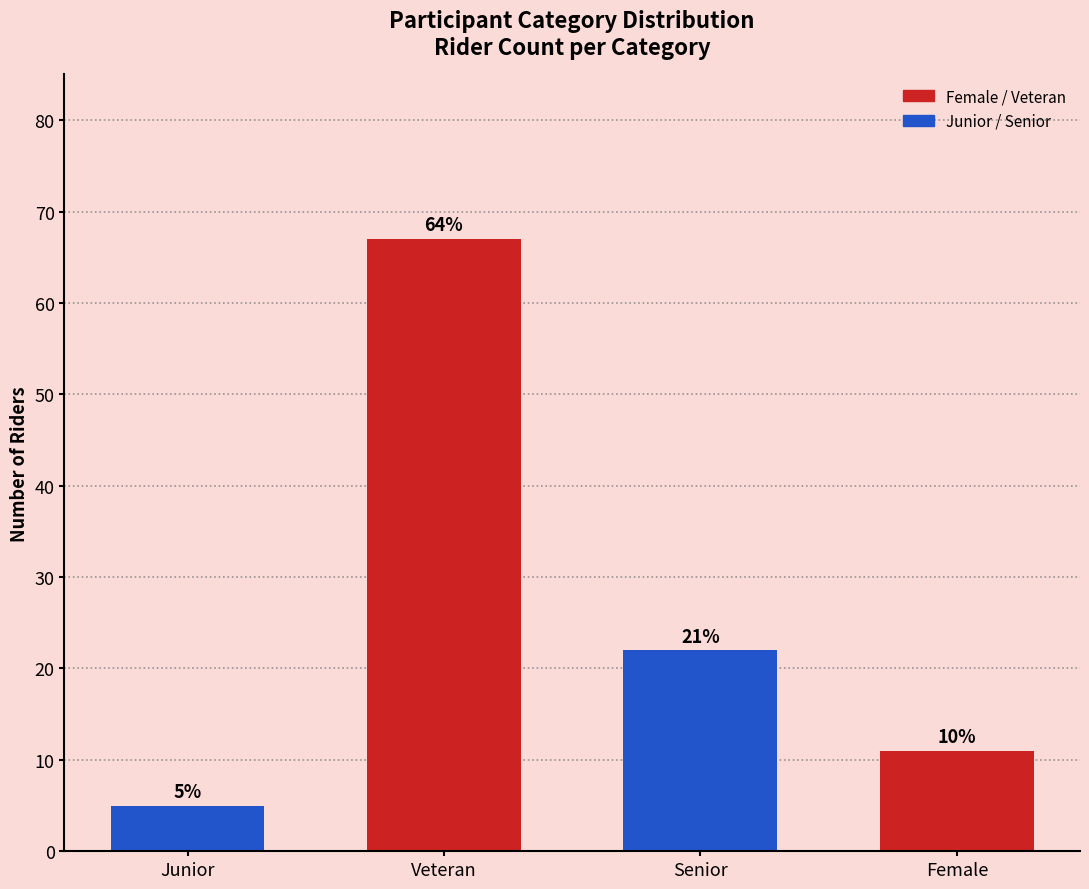

How many bars are there in total?

4